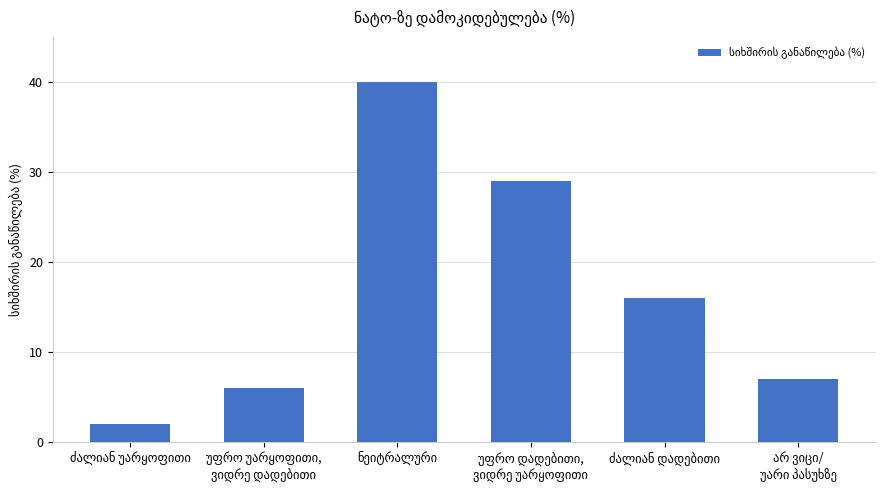

What is the minimum value shown in the chart?

2